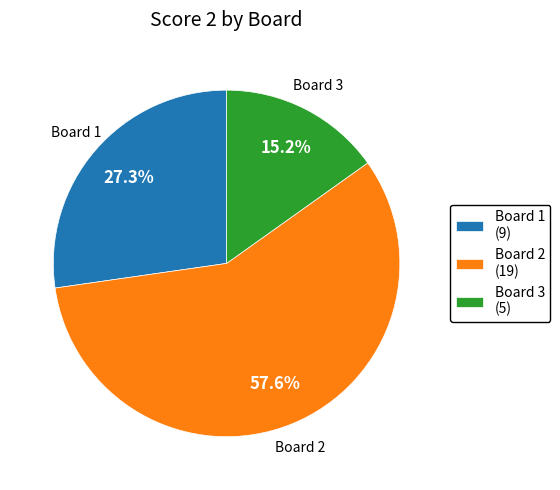

Between Board 1 (9) and Board 2 (19), which is larger?

Board 2 (19)